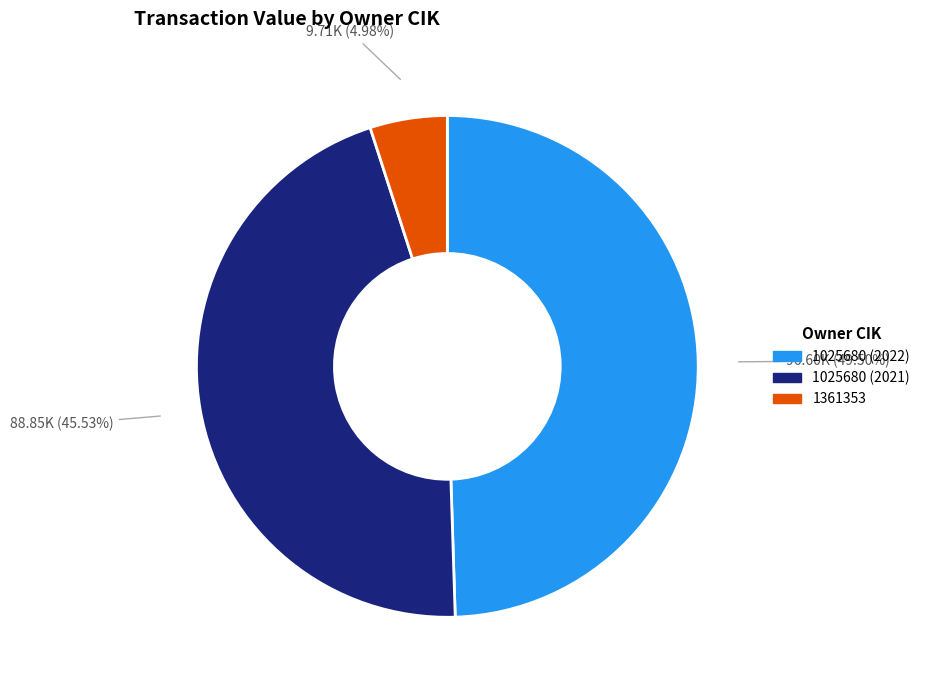

To the nearest percent, what is the combined percentage of 1025680 (2022) and 1361353?

54%